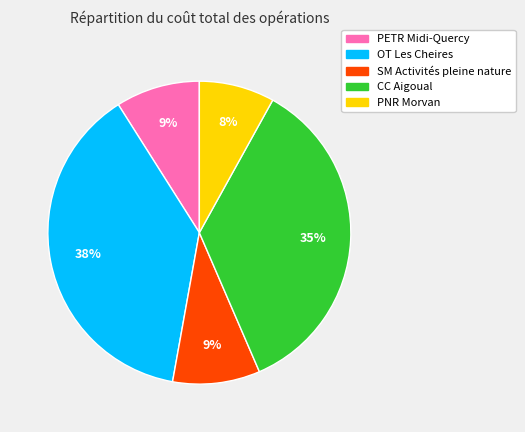

To the nearest percent, what is the difference between the OT Les Cheires and PNR Morvan slice percentages?

30%